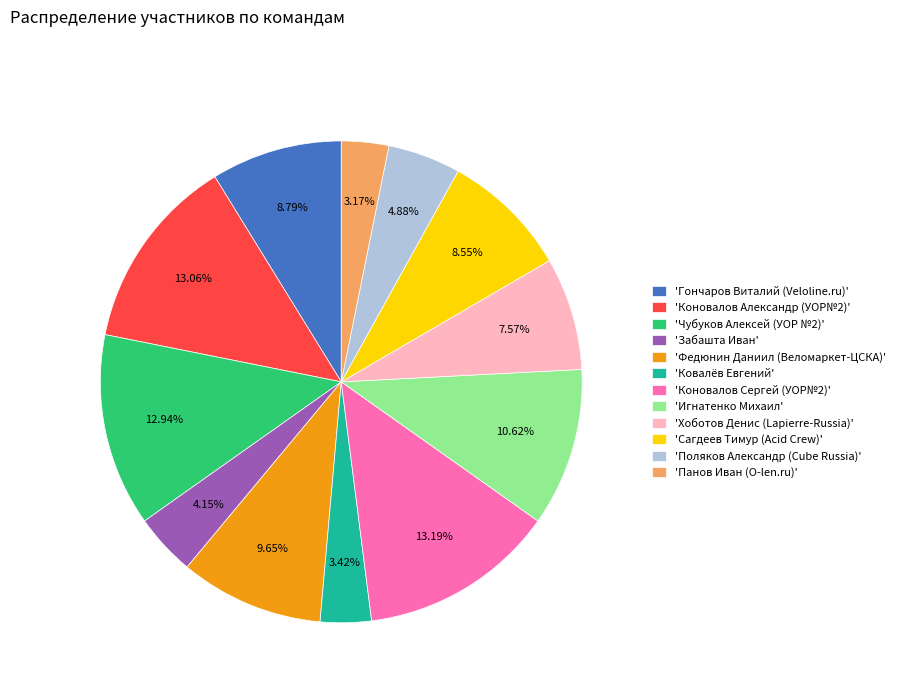

What is the ratio of the value at 'Чубуков Алексей (УОР №2)' to the value at 'Федюнин Даниил (Веломаркет-ЦСКА)'?

1.3